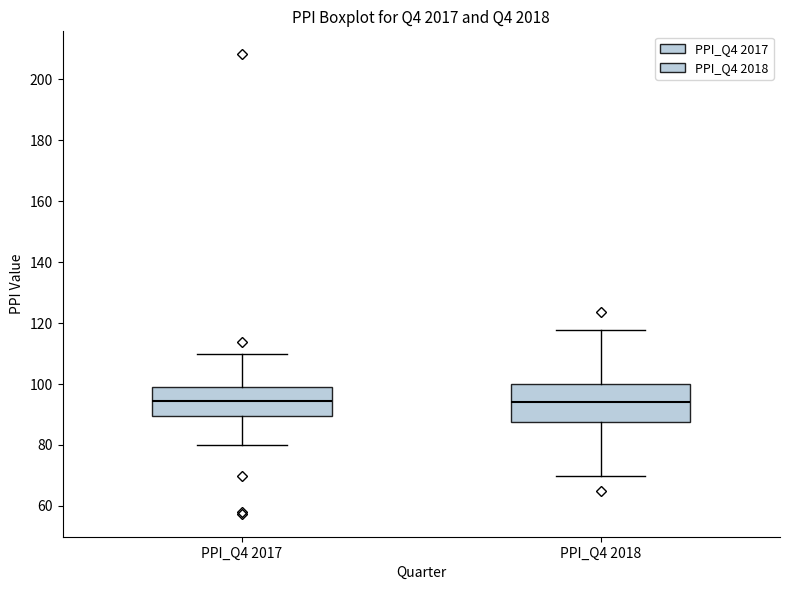

Reading left to right, transcribe this box plot: for each box, give where its median line is, the range the box spans, and where its two whiskers end, as read against the y-axis. The values are not printed on the chart, so give them approximately, as read against the axis.

PPI_Q4 2017: median 94, box 90 to 98, whiskers 80 to 110
PPI_Q4 2018: median 94, box 88 to 100, whiskers 70 to 118